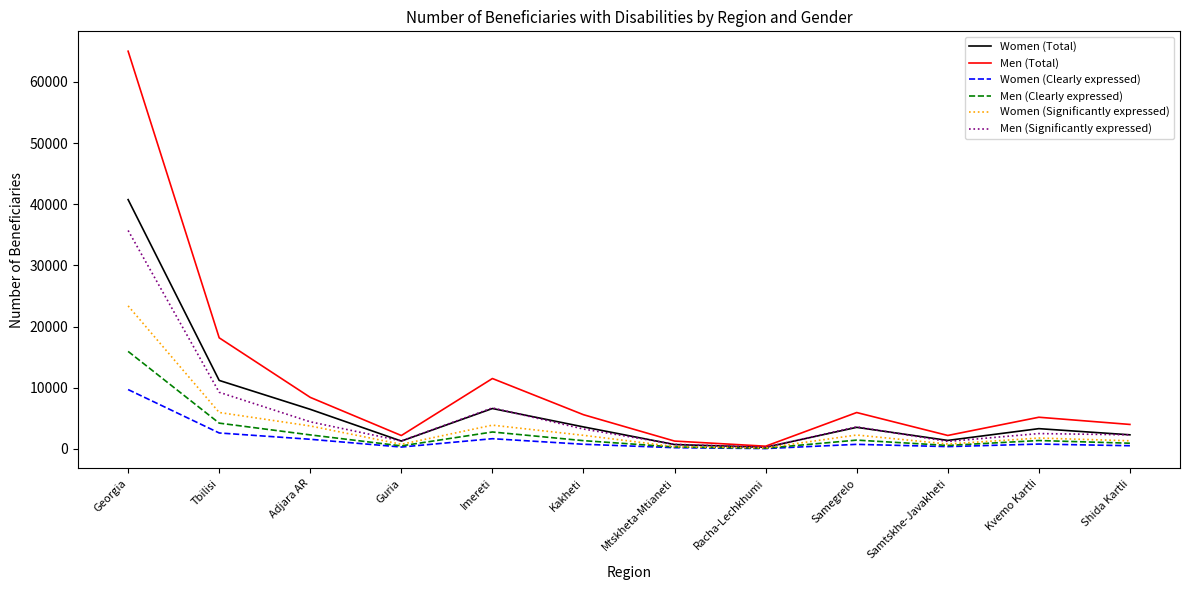

True or false: Women (Significantly expressed) has a value of 5965 at Tbilisi.

True